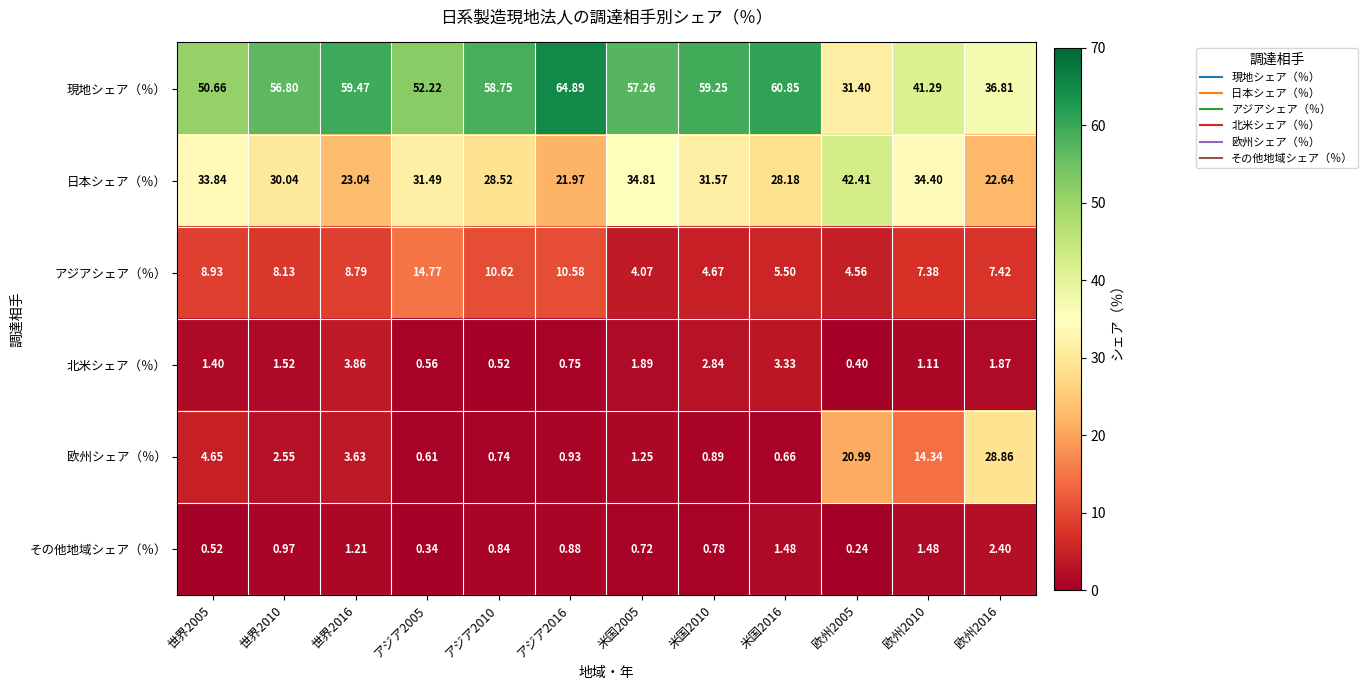

Is the value of 欧州シェア（％） at 米国2010 greater than the value of 日本シェア（％） at 世界2016?

No